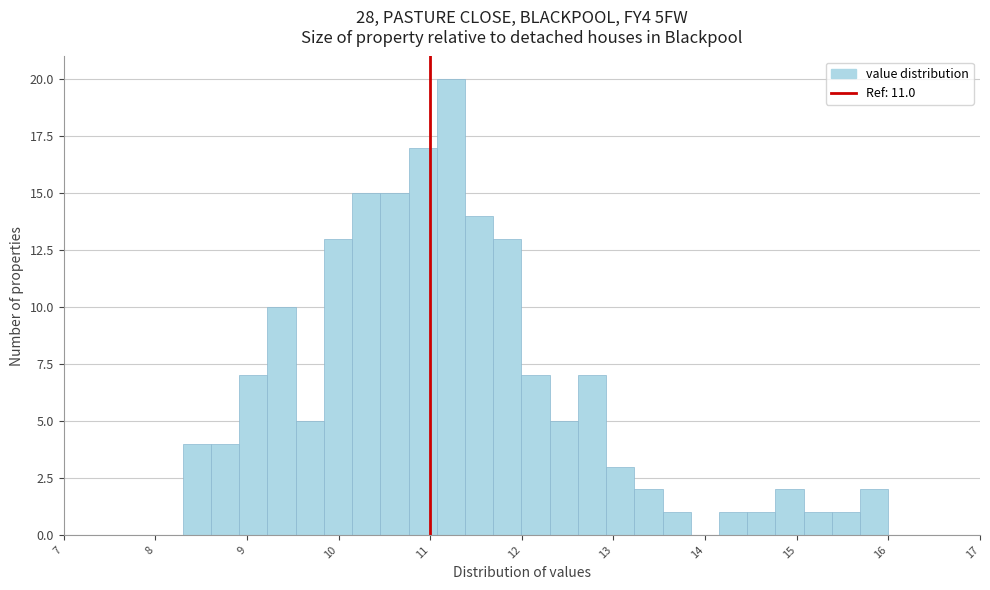

Around what value on the x-axis is the tallest bar? Give the approximate position of its centre, as read against the axis.

11.2